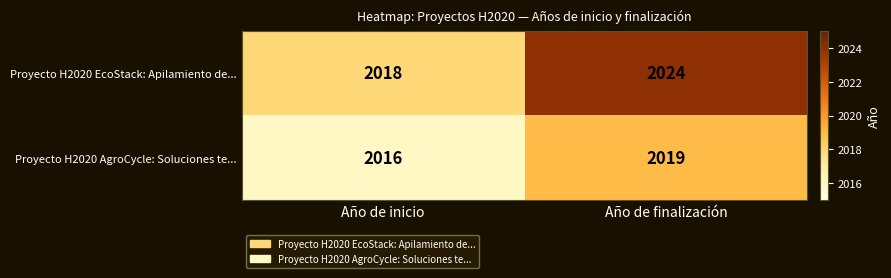

Reading right to left, extract all data points from this chart.

Proyecto H2020 EcoStack: Apilamiento de...: Año de finalización=2024	Año de inicio=2018
Proyecto H2020 AgroCycle: Soluciones te...: Año de finalización=2019	Año de inicio=2016